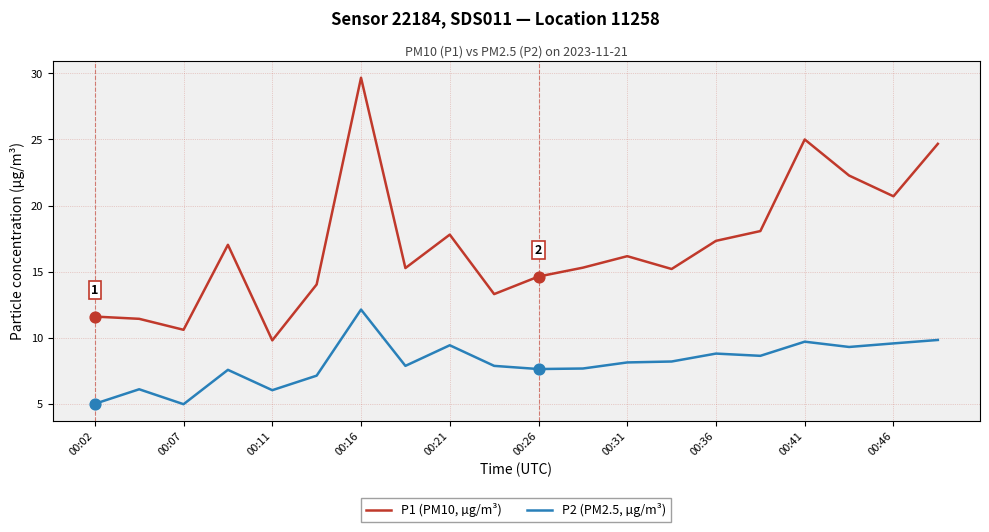

Which series has the largest total across all categories?

P1 (PM10, µg/m³)